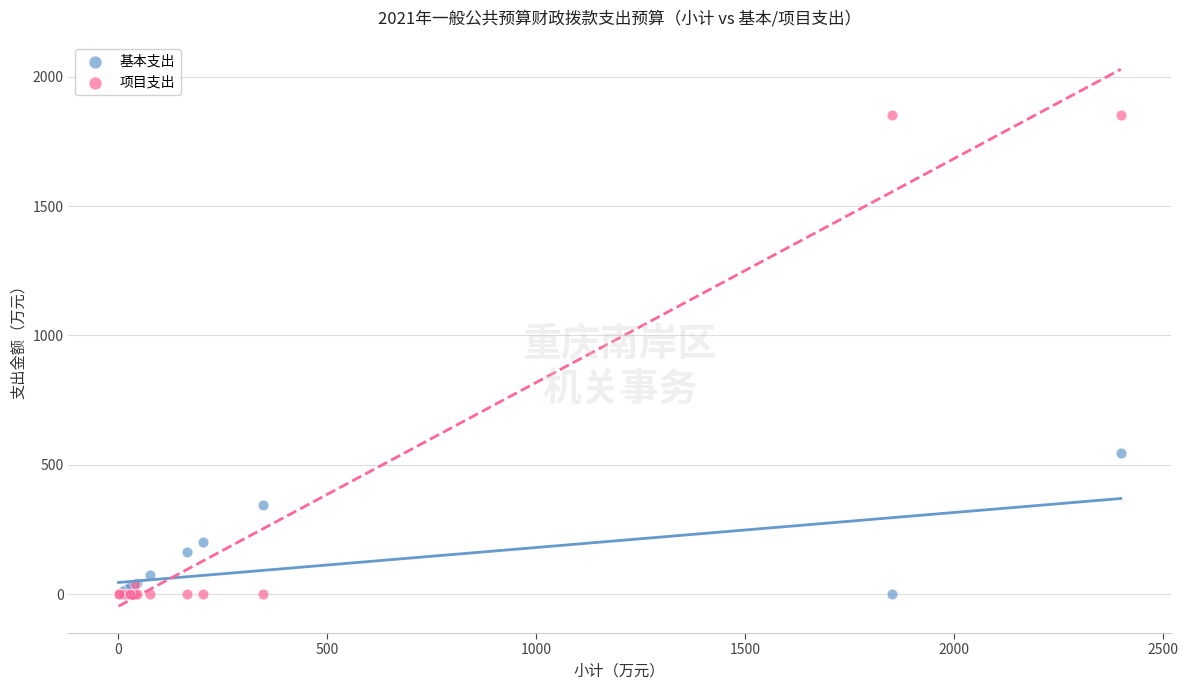

What are all the series names shown in the legend?

基本支出, 项目支出